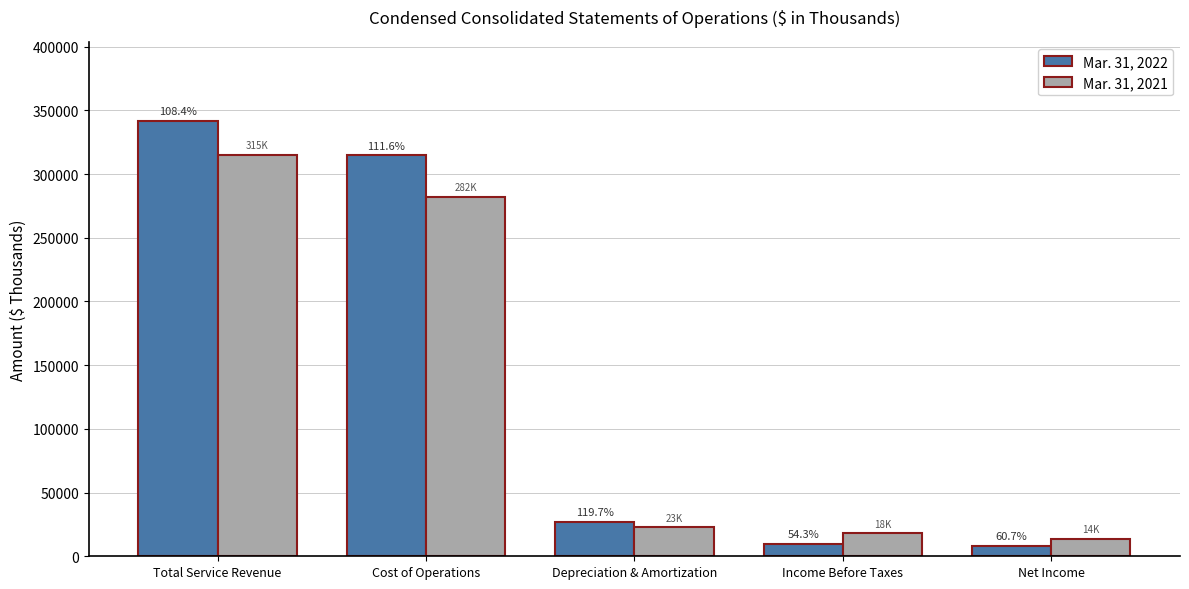

What is the average value of the Mar. 31, 2022 series?

140429